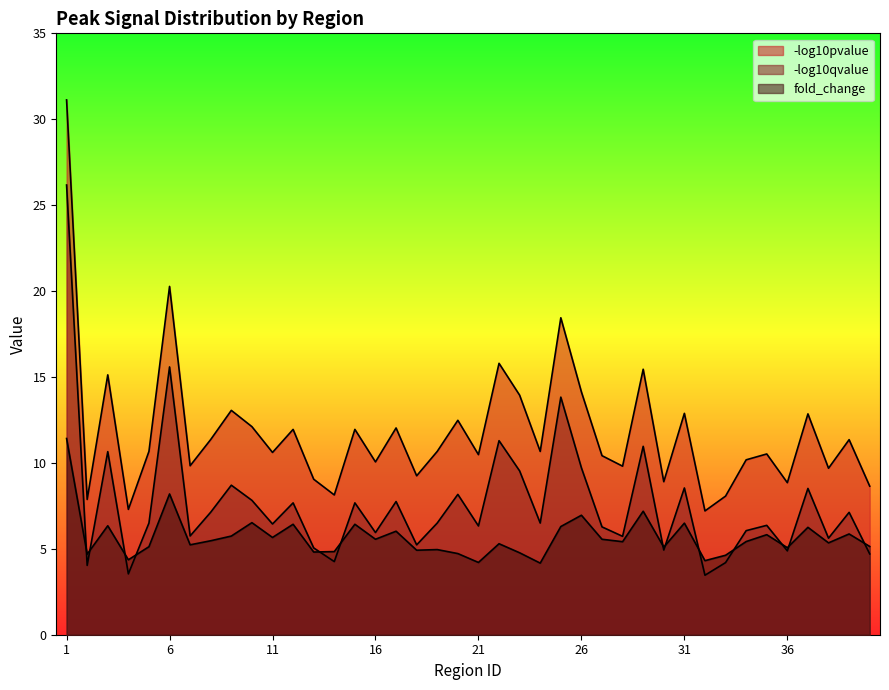

Between 3 and 12, which series saw the biggest shift?

-log10pvalue